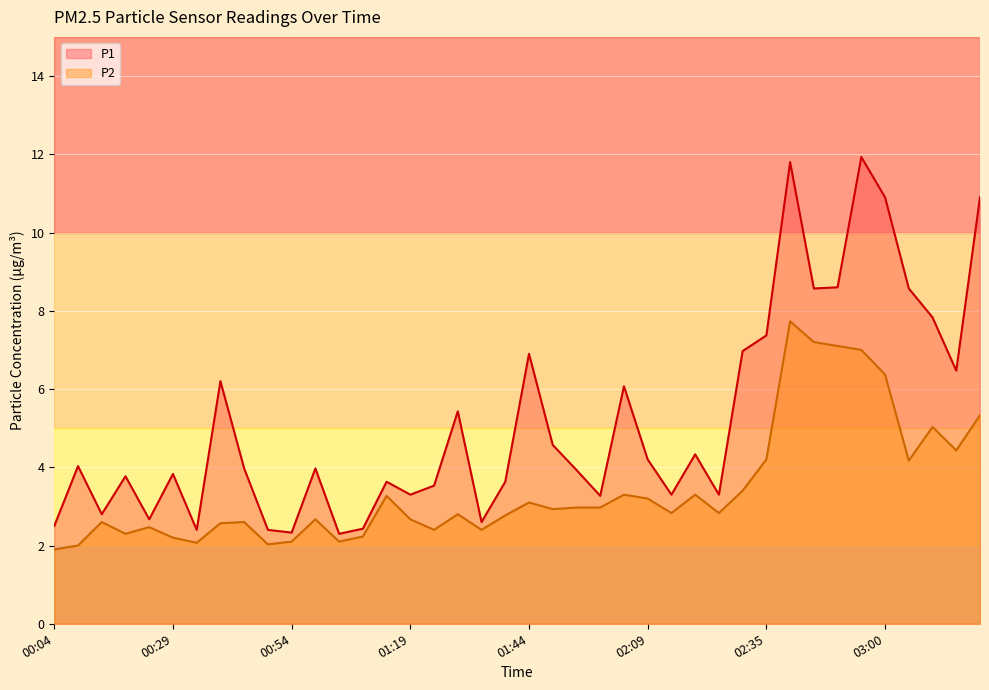

Where is the first local maximum for P2?

00:14